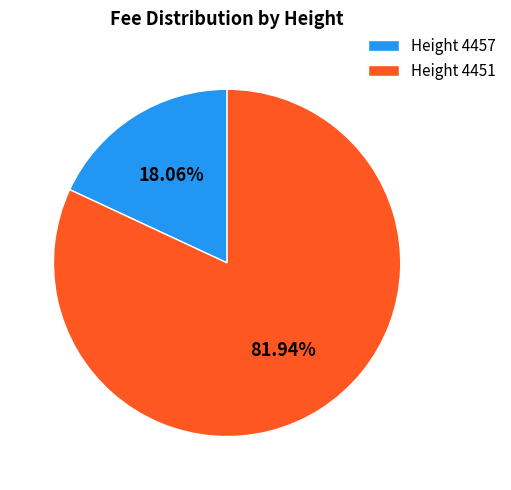

Combined, do Height 4457 and Height 4451 account for over 50%?

Yes